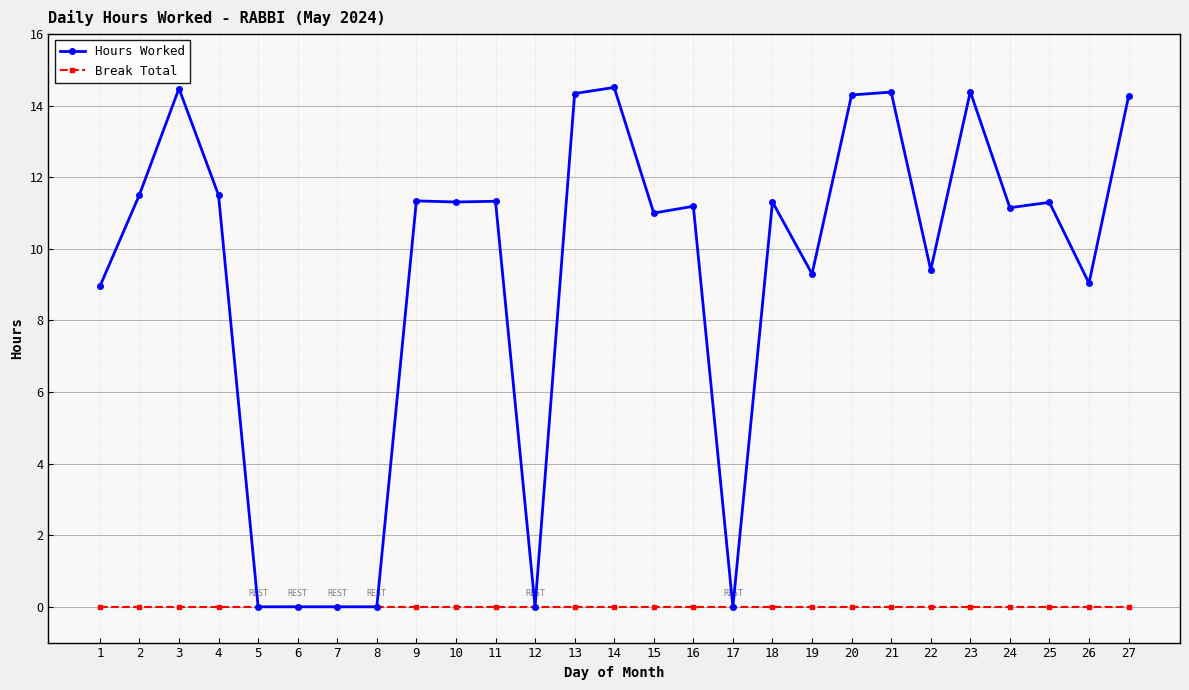

What is the greatest value displayed?

14.5